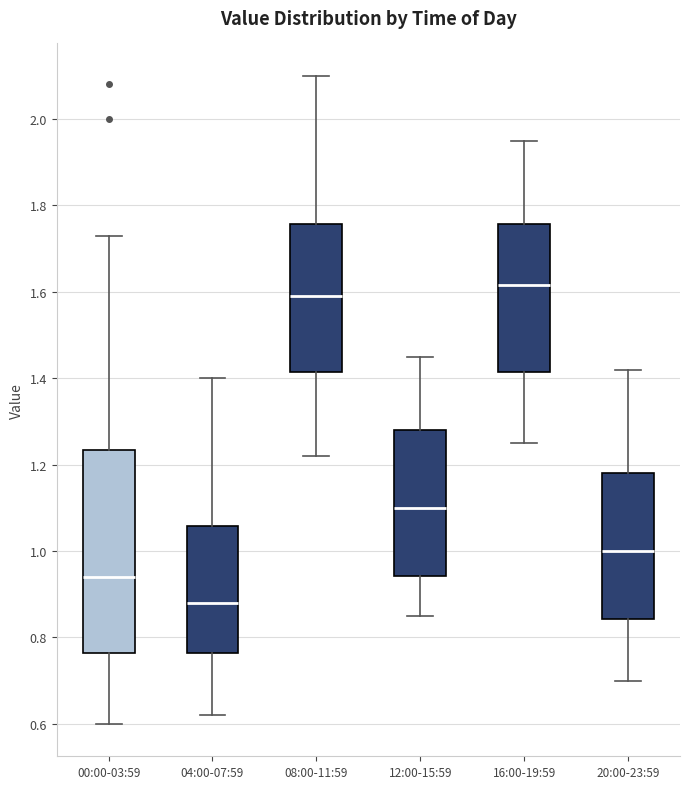

Reading left to right, transcribe this box plot: for each box, give where its median line is, the range the box spans, and where its two whiskers end, as read against the y-axis. The values are not printed on the chart, so give them approximately, as read against the axis.

00:00-03:59: median 0.94, box 0.76 to 1.24, whiskers 0.60 to 1.74
04:00-07:59: median 0.88, box 0.76 to 1.06, whiskers 0.62 to 1.40
08:00-11:59: median 1.60, box 1.42 to 1.76, whiskers 1.22 to 2.10
12:00-15:59: median 1.10, box 0.94 to 1.28, whiskers 0.86 to 1.46
16:00-19:59: median 1.62, box 1.42 to 1.76, whiskers 1.26 to 1.96
20:00-23:59: median 1.00, box 0.84 to 1.18, whiskers 0.70 to 1.42